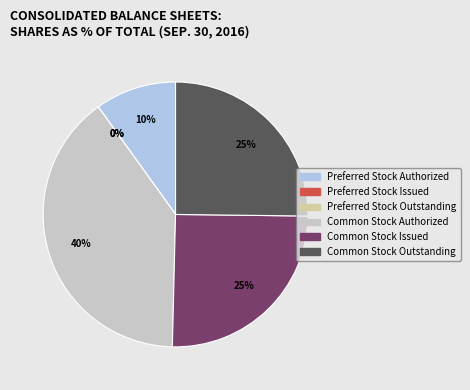

How much of the chart is everything except Preferred Stock Issued?

100.0%